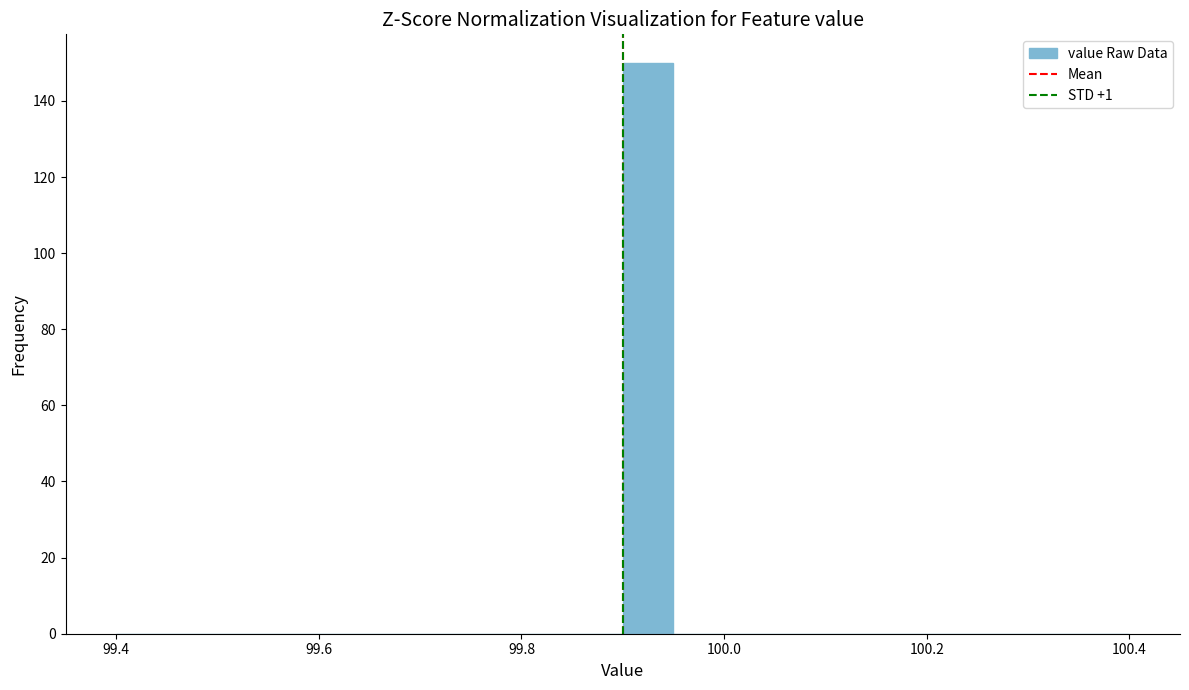

Read against the x-axis, roughly where is the centre of the tallest bar?

99.92